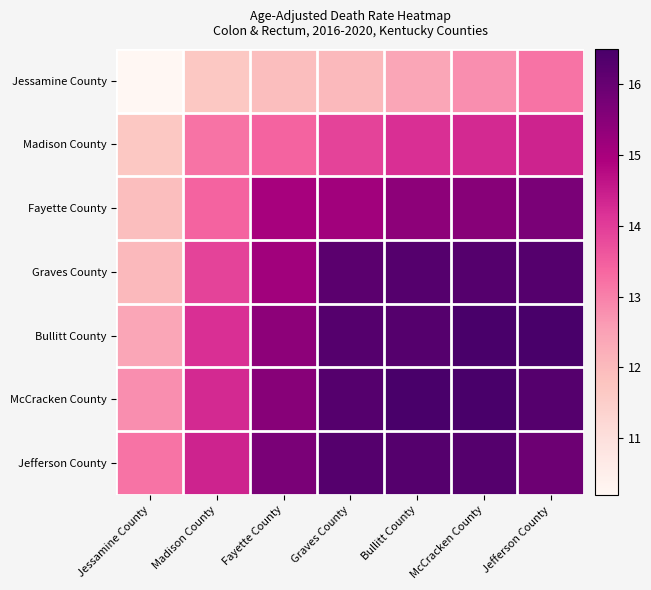

At how many categories does at least one series exceed 13?

7